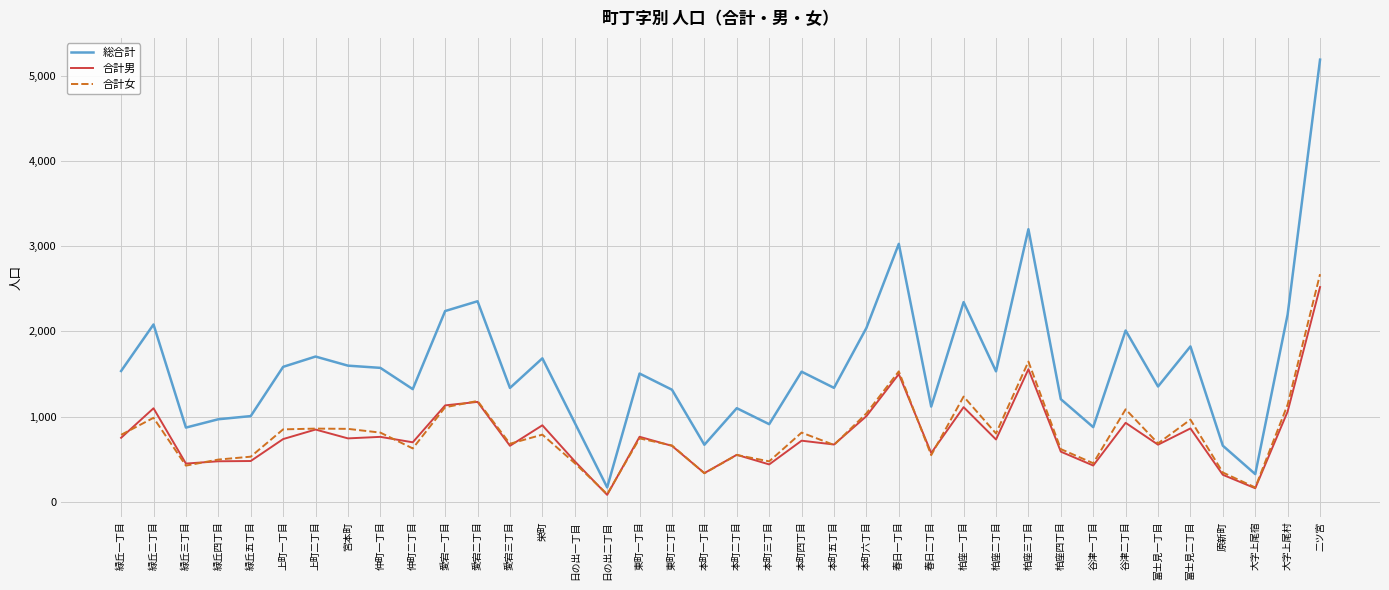

What value does the 合計女 series have at 二ツ宮?

2673